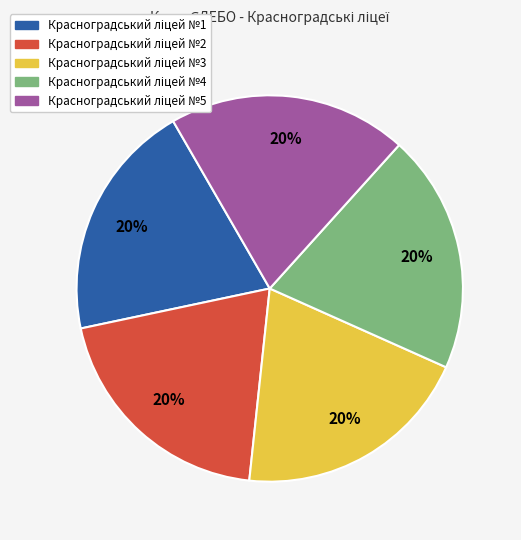

Does any single category account for the majority?

No